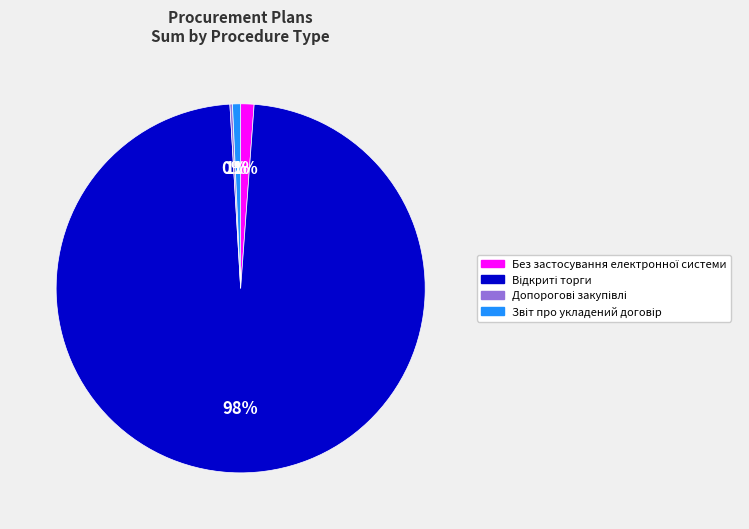

To the nearest percent, what is the average slice percentage?

25%